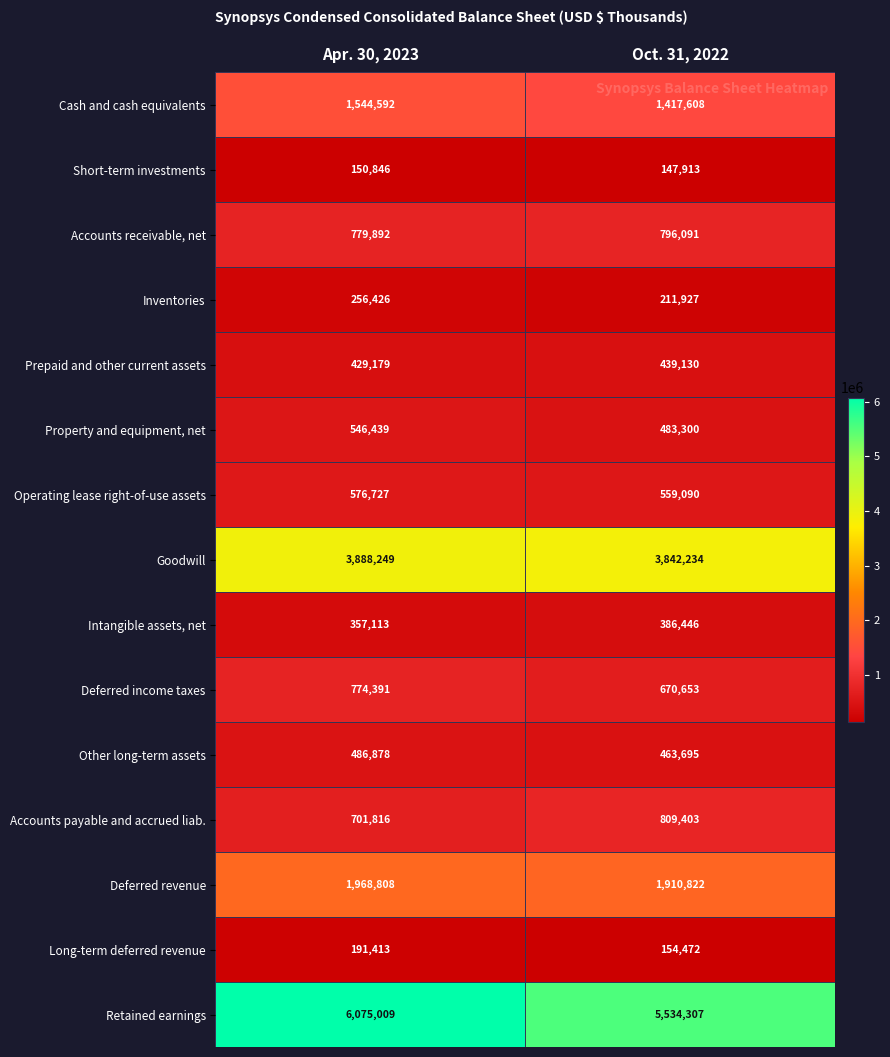

What is the spread (max minus min) of values at Apr. 30, 2023?

5924163